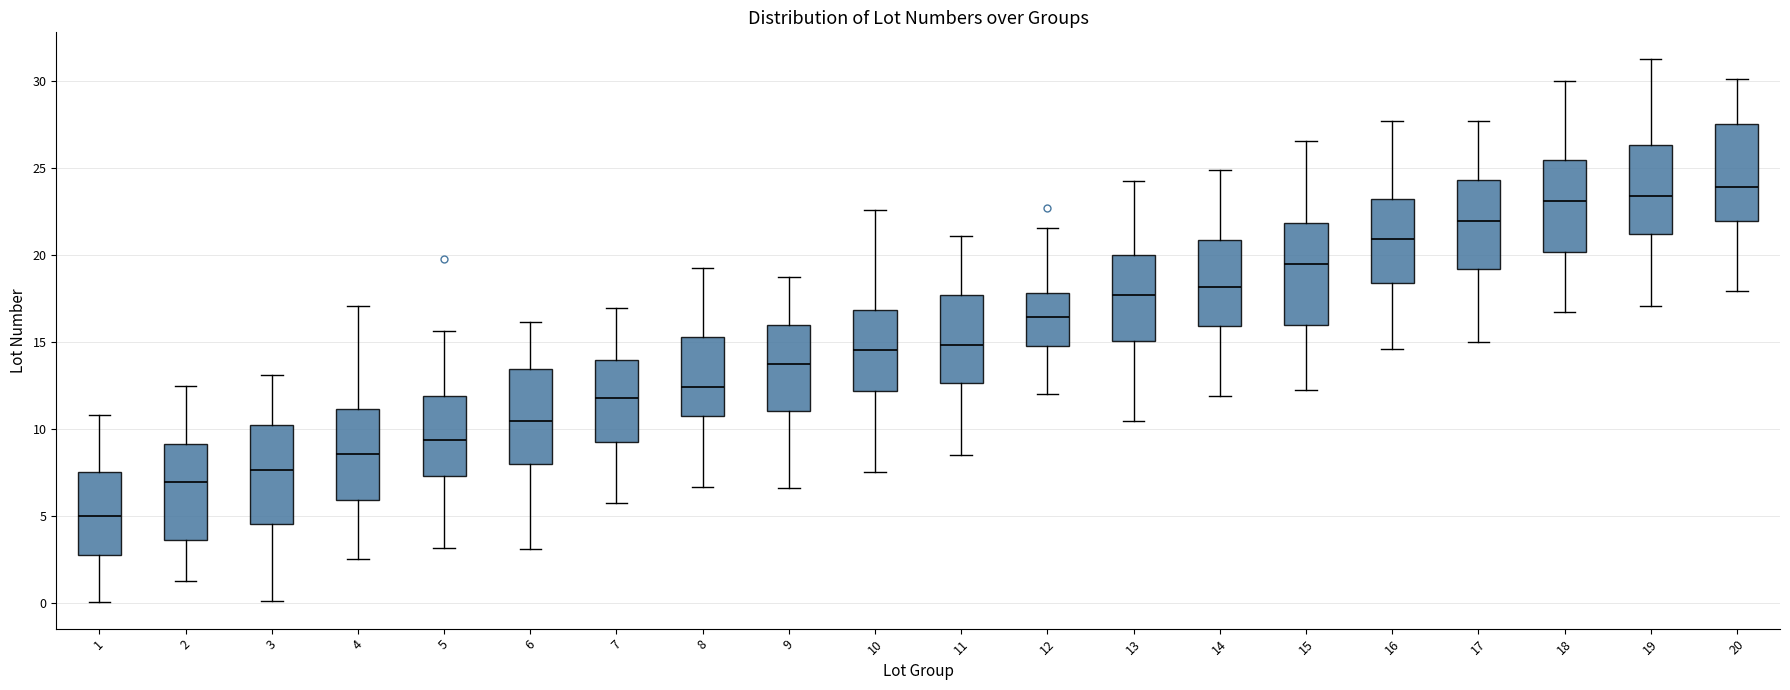

Reading left to right, transcribe this box plot: for each box, give where its median line is, the range the box spans, and where its two whiskers end, as read against the y-axis. The values are not printed on the chart, so give them approximately, as read against the axis.

1: median 5.0, box 3.0 to 7.5, whiskers 0.0 to 11.0
2: median 7.0, box 3.5 to 9.0, whiskers 1.5 to 12.5
3: median 7.5, box 4.5 to 10.0, whiskers 0.0 to 13.0
4: median 8.5, box 6.0 to 11.0, whiskers 2.5 to 17.0
5: median 9.5, box 7.5 to 12.0, whiskers 3.0 to 15.5
6: median 10.5, box 8.0 to 13.5, whiskers 3.0 to 16.0
7: median 12.0, box 9.5 to 14.0, whiskers 6.0 to 17.0
8: median 12.5, box 11.0 to 15.5, whiskers 6.5 to 19.5
9: median 13.5, box 11.0 to 16.0, whiskers 6.5 to 19.0
10: median 14.5, box 12.0 to 17.0, whiskers 7.5 to 22.5
11: median 15.0, box 12.5 to 17.5, whiskers 8.5 to 21.0
12: median 16.5, box 15.0 to 18.0, whiskers 12.0 to 21.5
13: median 17.5, box 15.0 to 20.0, whiskers 10.5 to 24.0
14: median 18.0, box 16.0 to 21.0, whiskers 12.0 to 25.0
15: median 19.5, box 16.0 to 22.0, whiskers 12.0 to 26.5
16: median 21.0, box 18.5 to 23.0, whiskers 14.5 to 27.5
17: median 22.0, box 19.0 to 24.5, whiskers 15.0 to 27.5
18: median 23.0, box 20.0 to 25.5, whiskers 16.5 to 30.0
19: median 23.5, box 21.0 to 26.5, whiskers 17.0 to 31.0
20: median 24.0, box 22.0 to 27.5, whiskers 18.0 to 30.0